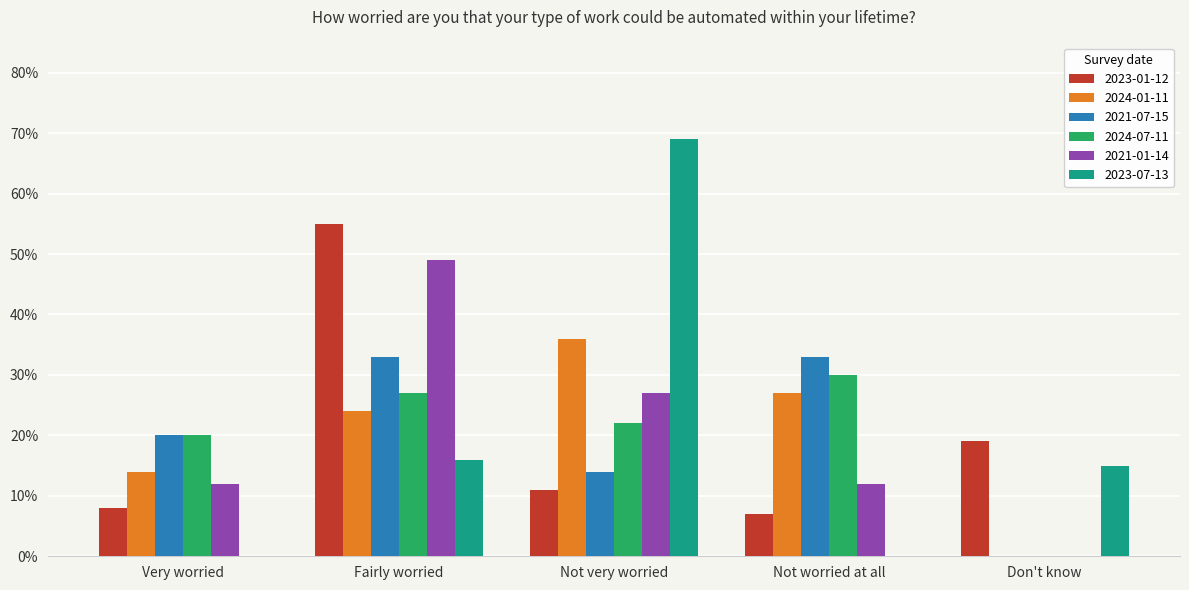

What is the label of the 2nd bar from the left?

Fairly worried